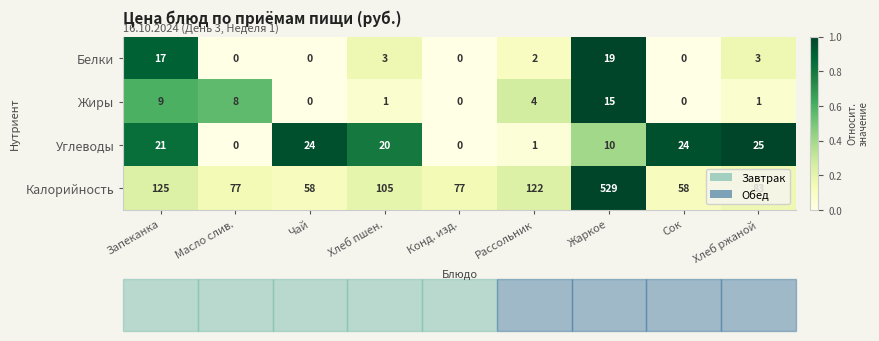

At Запеканка, list the series in order from largest to smallest.

Калорийность, Углеводы, Белки, Жиры